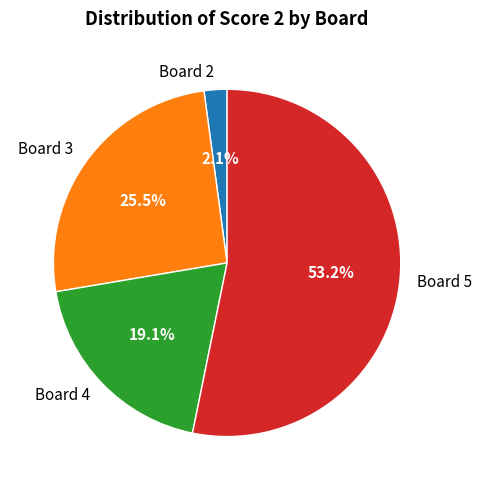

Is there any slice that represents more than half of the pie?

Yes